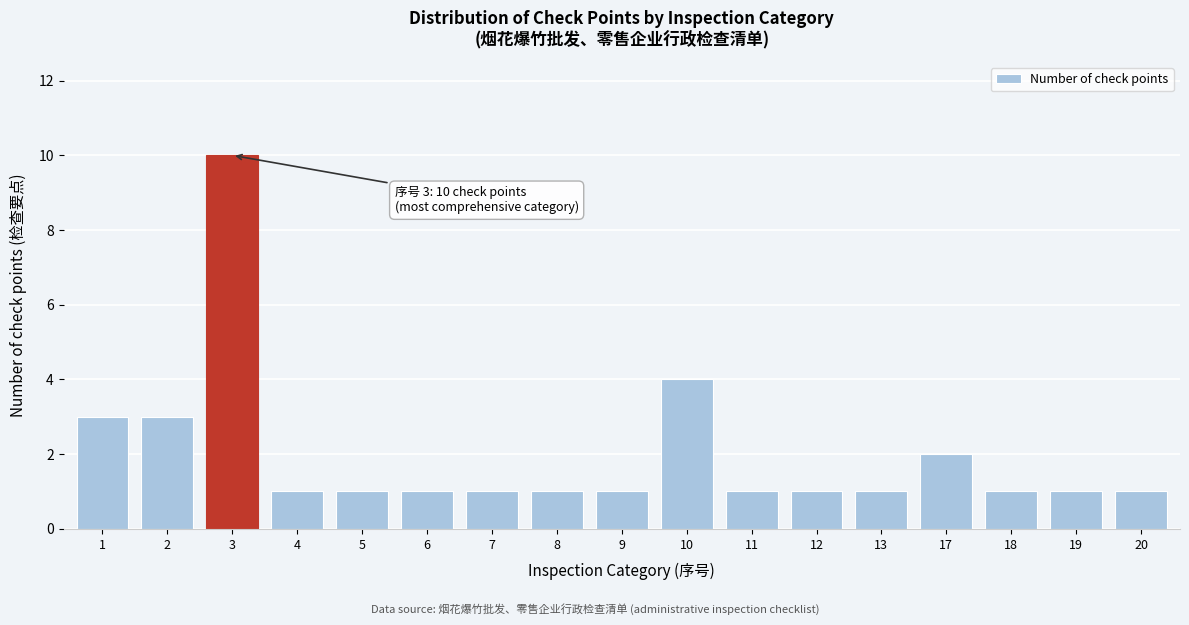

Reading right to left, what are all the values shown in this chart?

1	1	1	2	1	1	1	4	1	1	1	1	1	1	10	3	3